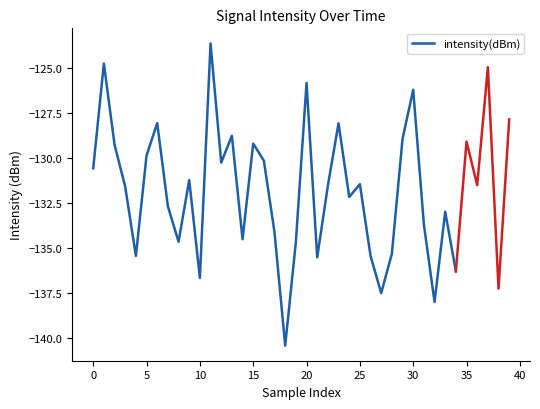

What is the maximum value for intensity(dBm)?

-123.6